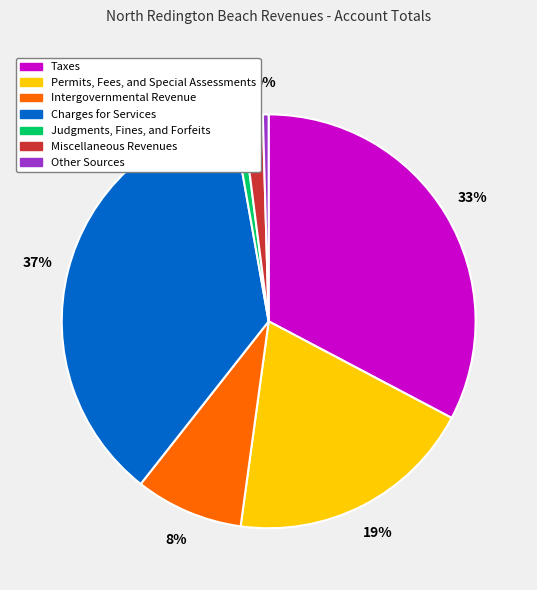

Count the number of slices in the pie.

7